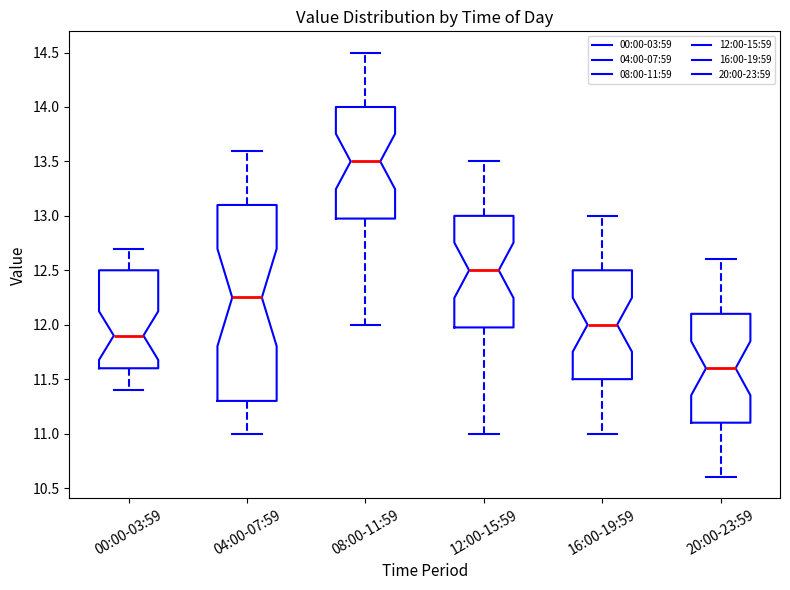

Reading left to right, read every box against the y-axis: the position of its median line, the range the box covers, and the ends of its whiskers. The values are not printed on the chart, so give them approximately, as read against the axis.

00:00-03:59: median 11.90, box 11.60 to 12.50, whiskers 11.40 to 12.70
04:00-07:59: median 12.25, box 11.30 to 13.10, whiskers 11.00 to 13.60
08:00-11:59: median 13.50, box 13.00 to 14.00, whiskers 12.00 to 14.50
12:00-15:59: median 12.50, box 12.00 to 13.00, whiskers 11.00 to 13.50
16:00-19:59: median 12.00, box 11.50 to 12.50, whiskers 11.00 to 13.00
20:00-23:59: median 11.60, box 11.10 to 12.10, whiskers 10.60 to 12.60